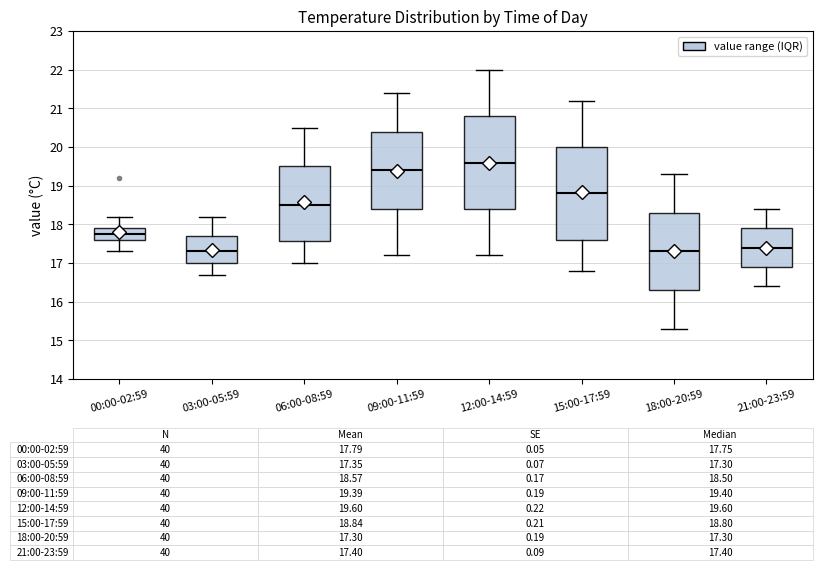

Which box has the highest median line?

12:00-14:59